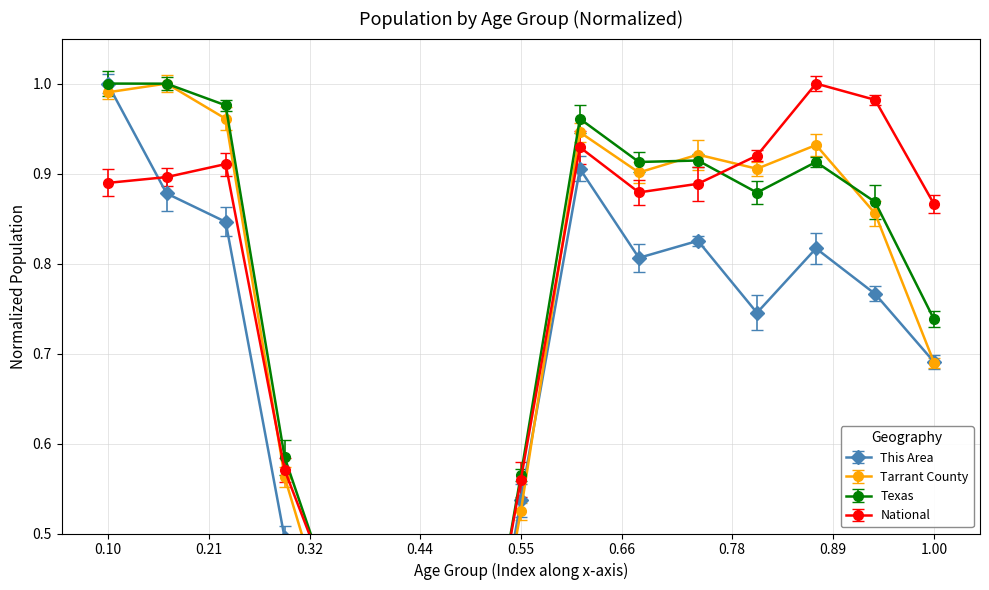

What are all the series names shown in the legend?

This Area, Tarrant County, Texas, National